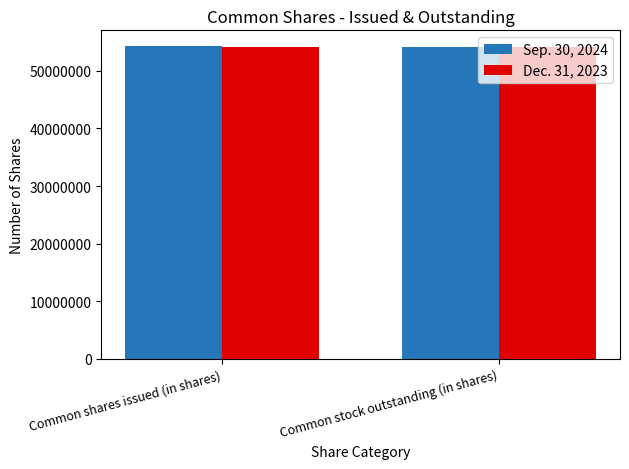

The Sep. 30, 2024 series shows 26331675 at Common stock outstanding (in shares). True or false?

False